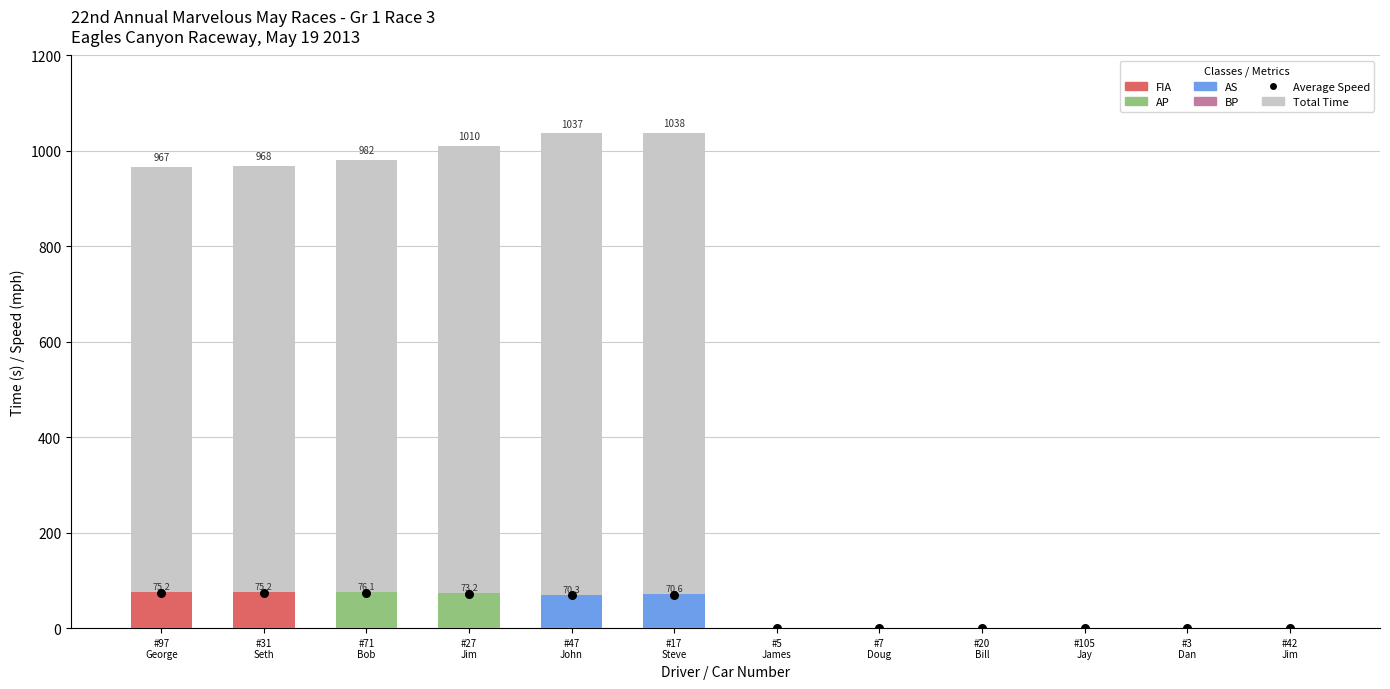

Which series contains the highest Y value?

Total Time